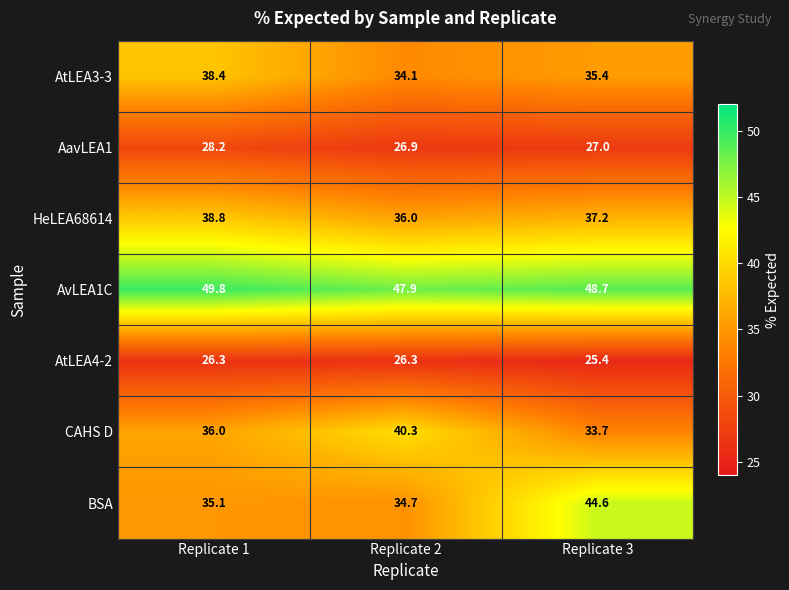

Which series has the largest range (max minus min)?

BSA